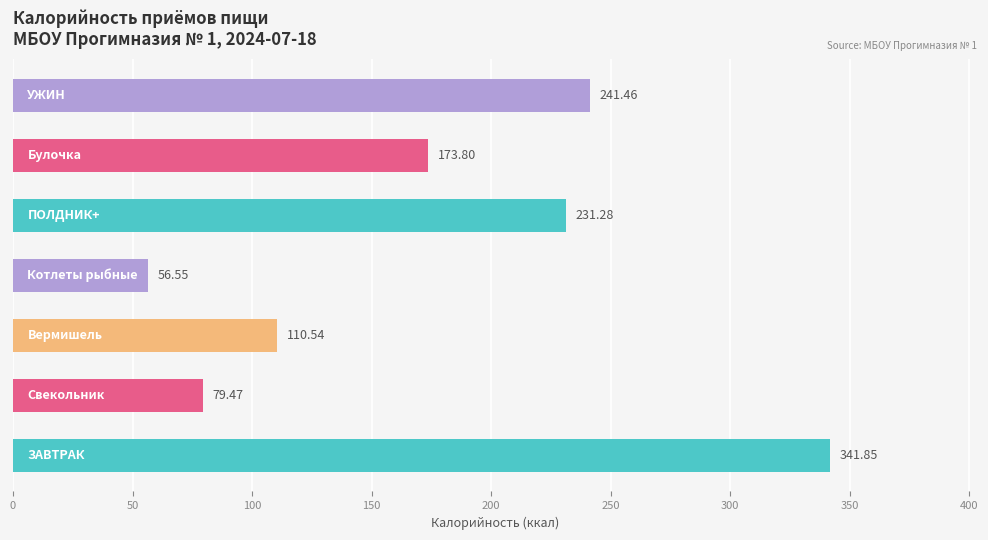

What is the difference between the second highest and minimum values?

184.9